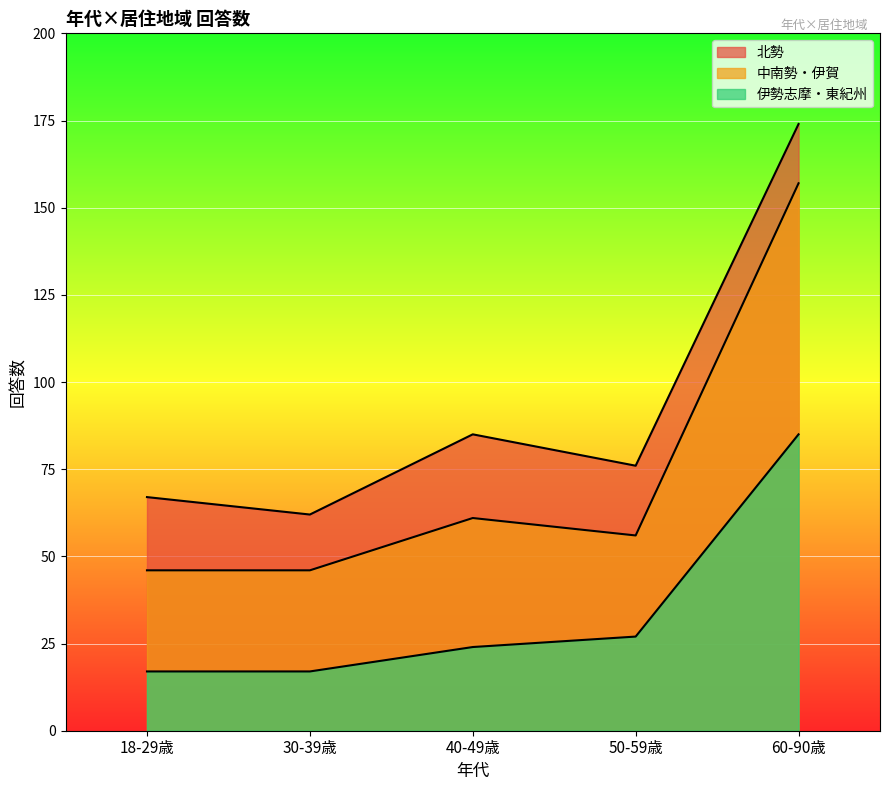

What is the difference between the 伊勢志摩・東紀州 values at 40-49歳 and 18-29歳?

7